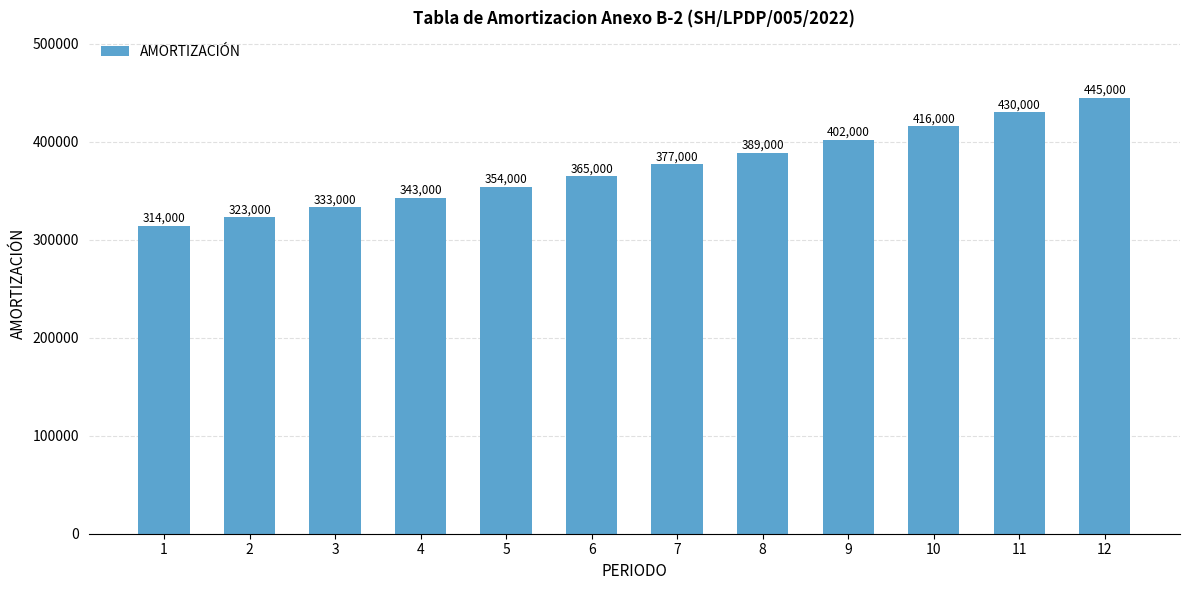

At which label is the value closest to 379500?

7